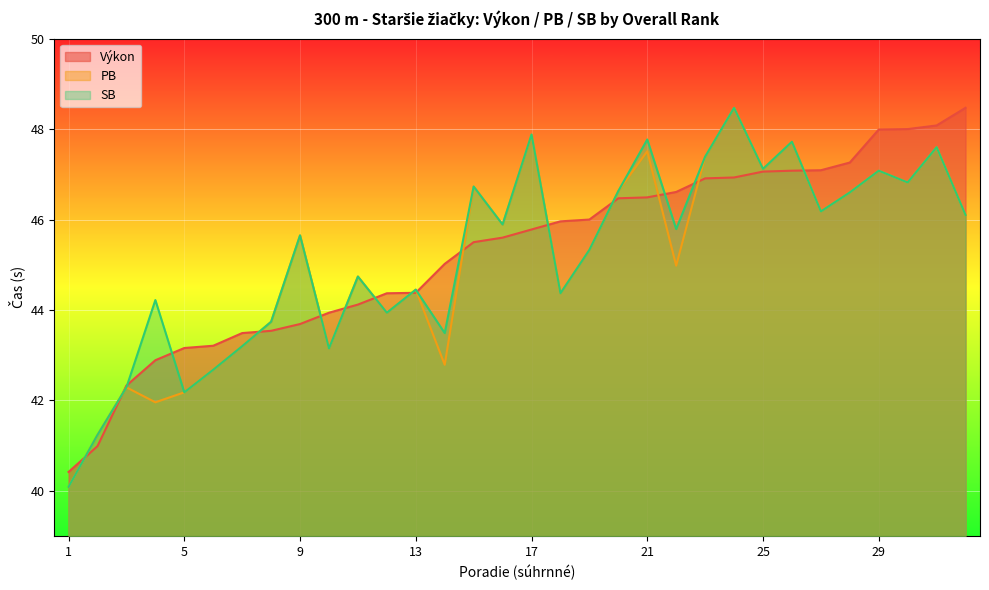

List the series in order of their overall mean, highest first.

Výkon, SB, PB